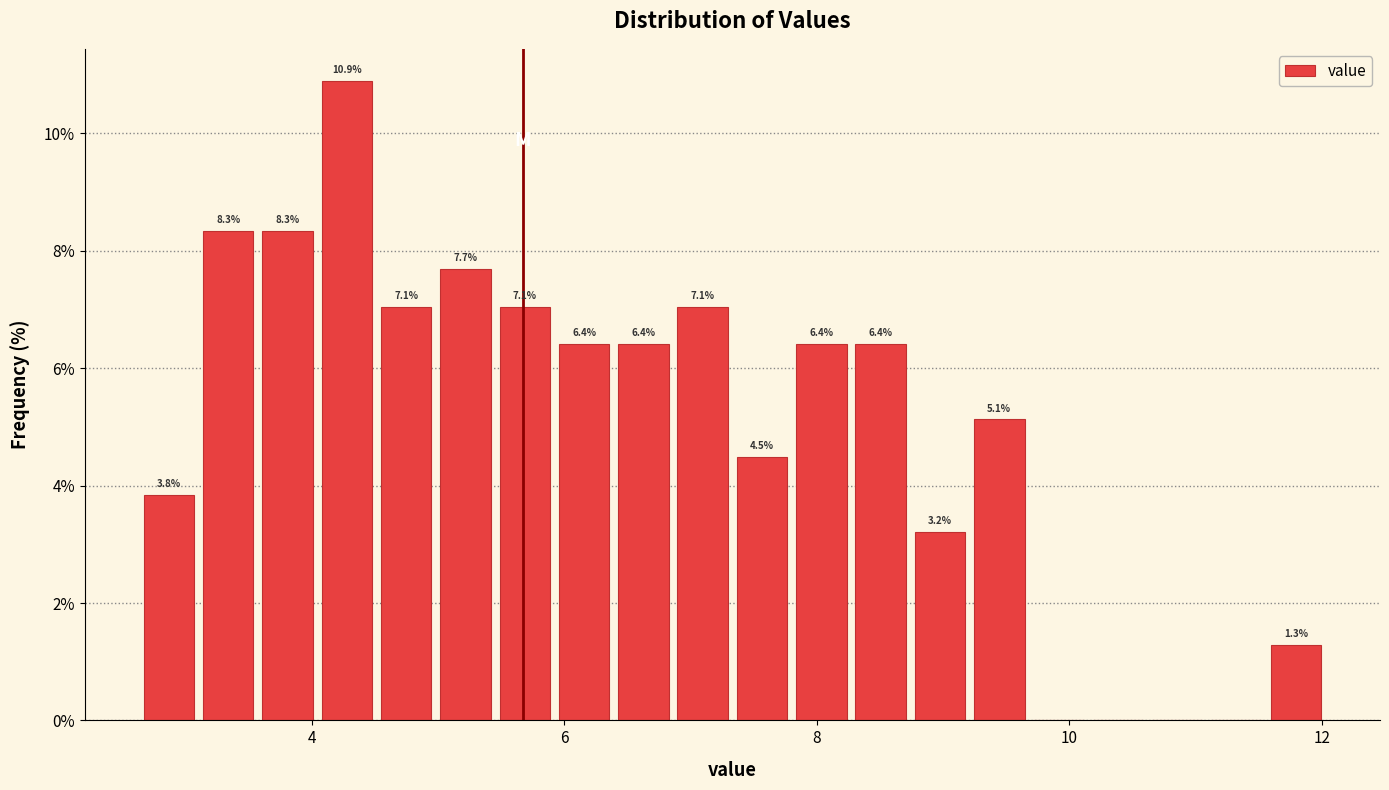

Around what value on the x-axis is the tallest bar? Give the approximate position of its centre, as read against the axis.

4.2